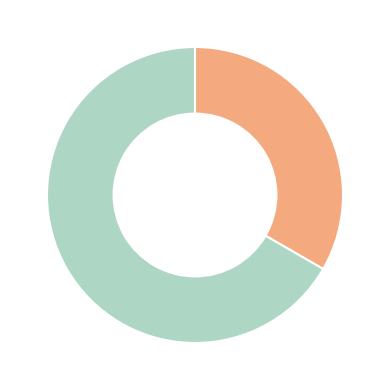

Does any single category account for the majority?

Yes